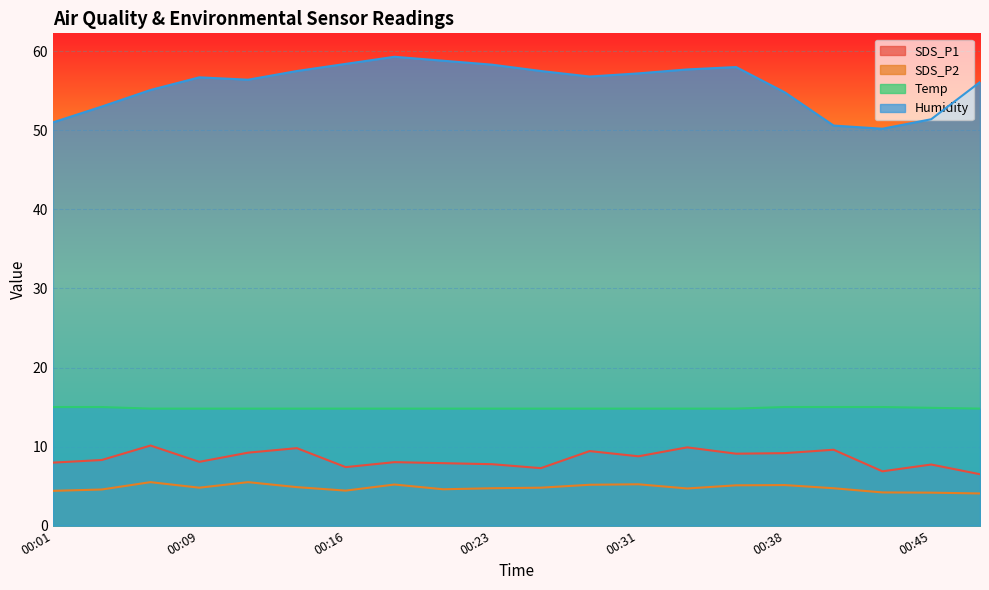

In SDS_P1, how many points are lower than both neighbors (excluding endpoints)?

6